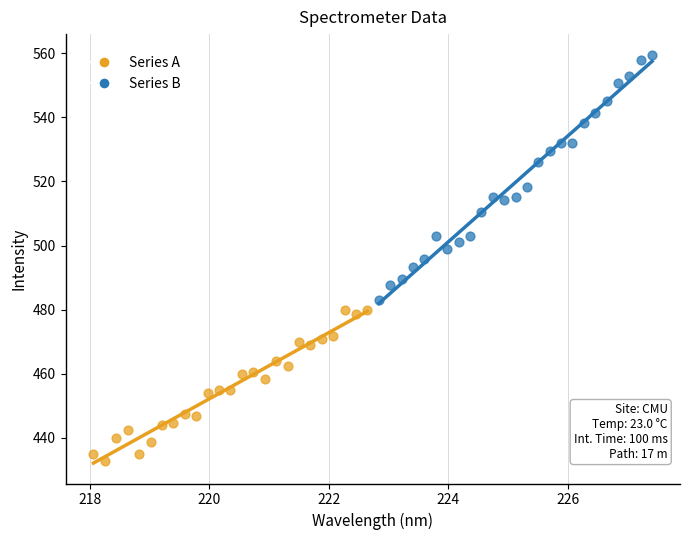

Which series reaches the maximum Y coordinate?

Series B